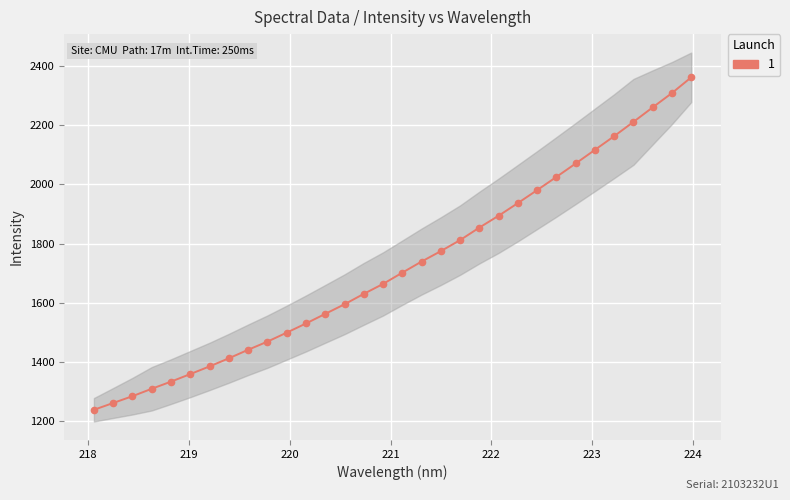

What is the difference between the maximum and minimum values?

1122.2